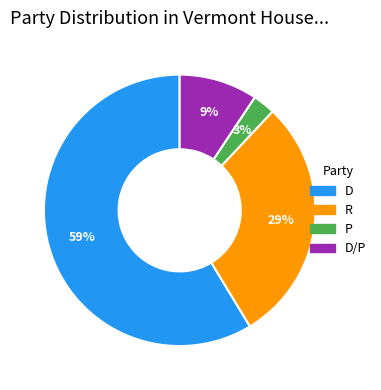

To the nearest percent, what is the average slice percentage?

25%